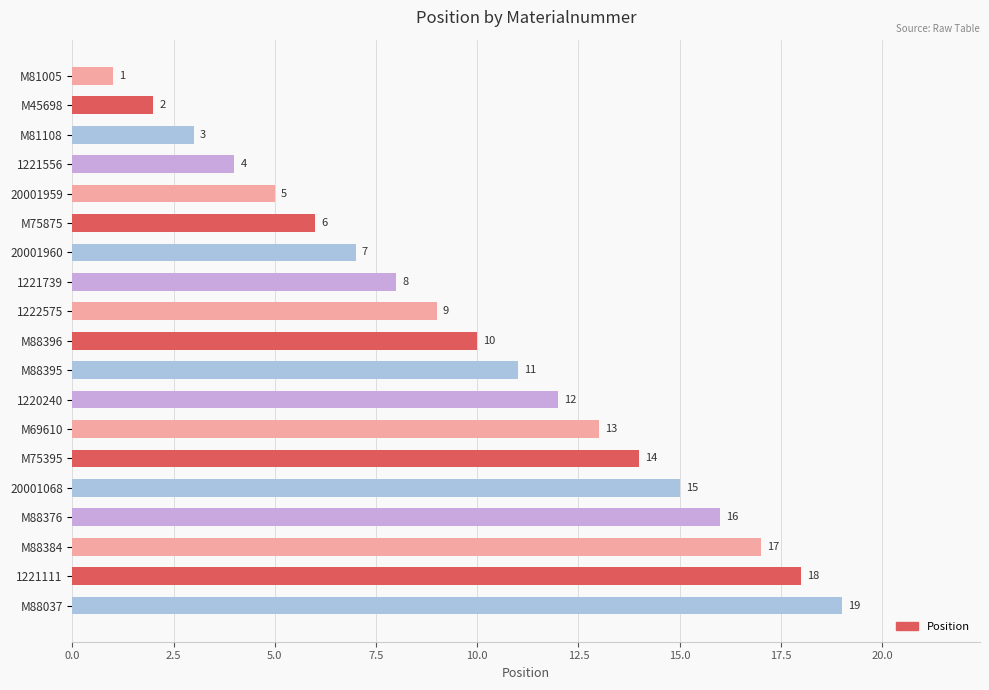

Does the chart contain stacked bars?

No